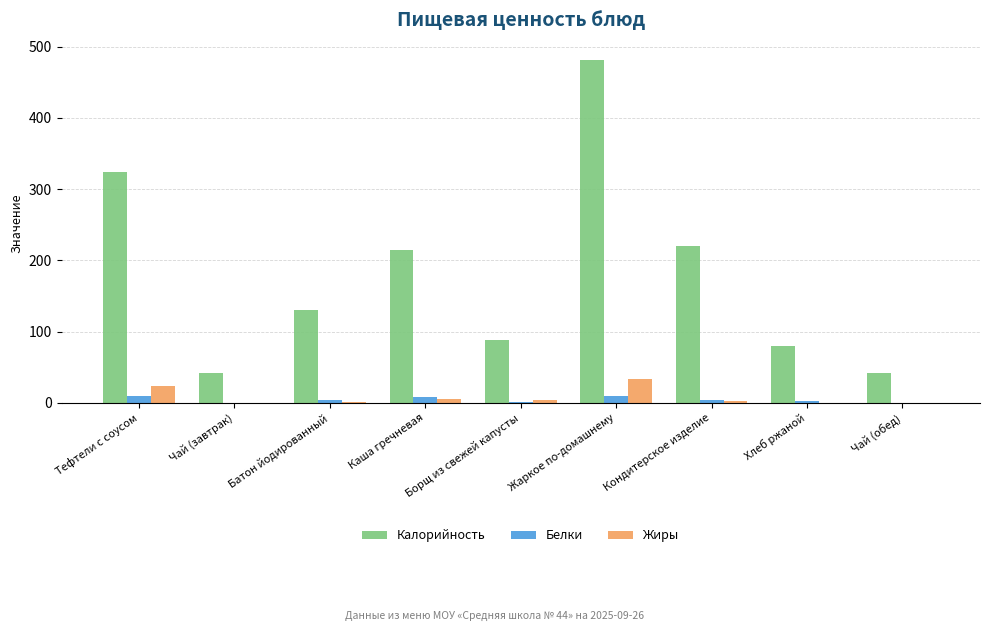

What is the difference between the Калорийность values at Чай (завтрак) and Борщ из свежей капусты?

46.6